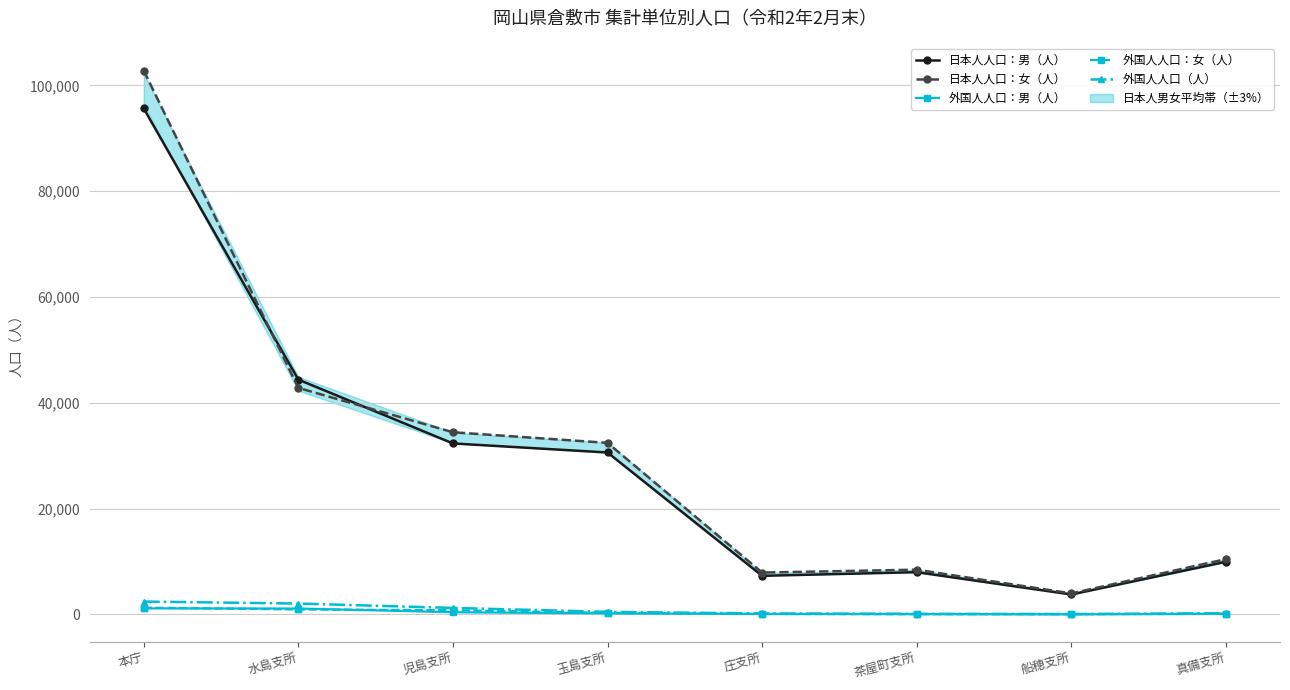

Is it true that 日本人人口：女（人） equals 42818 at 水島支所?

True